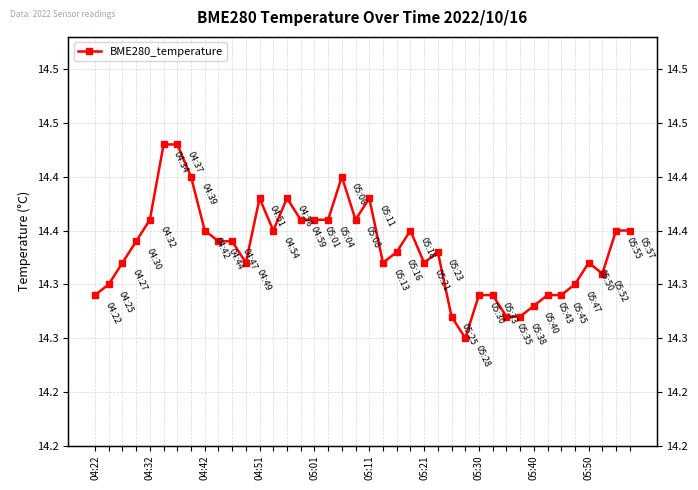

What is the sum of the values at 10 and 26?

28.6